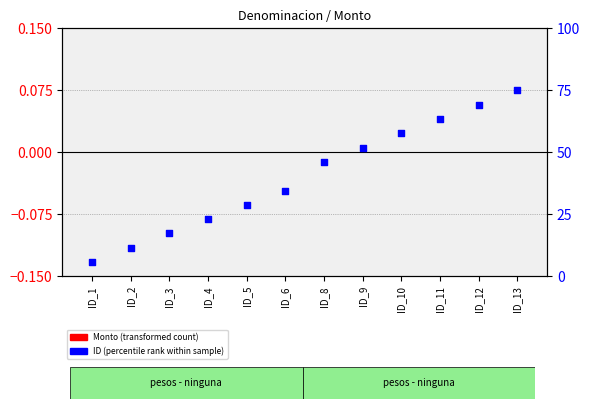

At which category is the sum across all series the highest?

ID_13